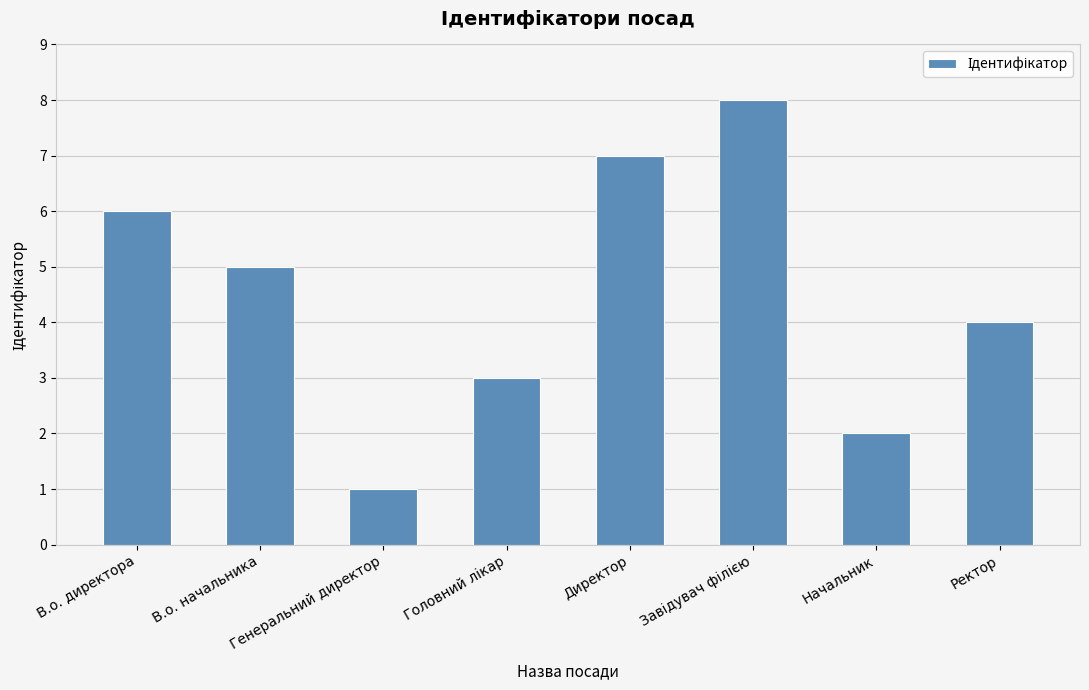

What is the minimum value shown in the chart?

1